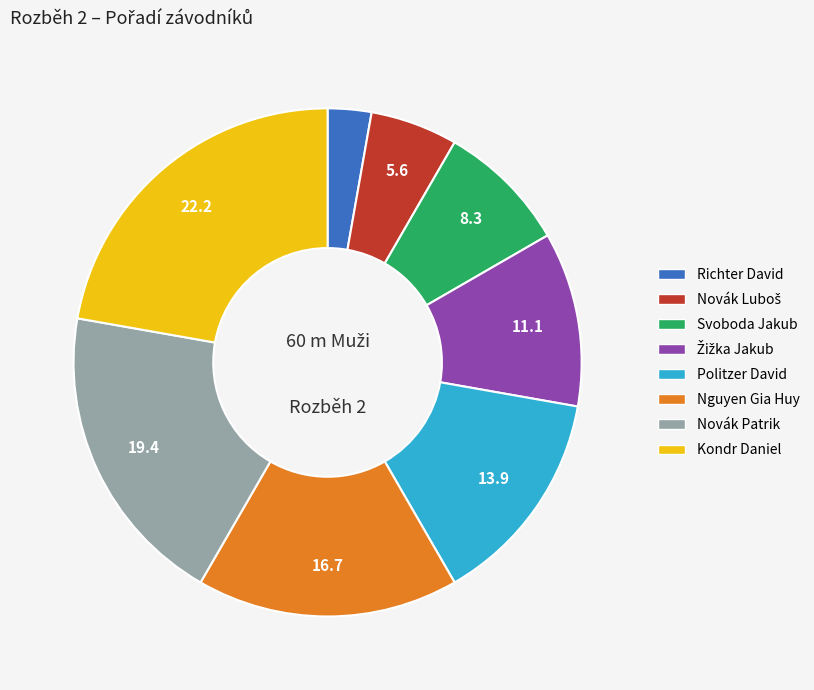

Is there any slice that represents more than half of the pie?

No